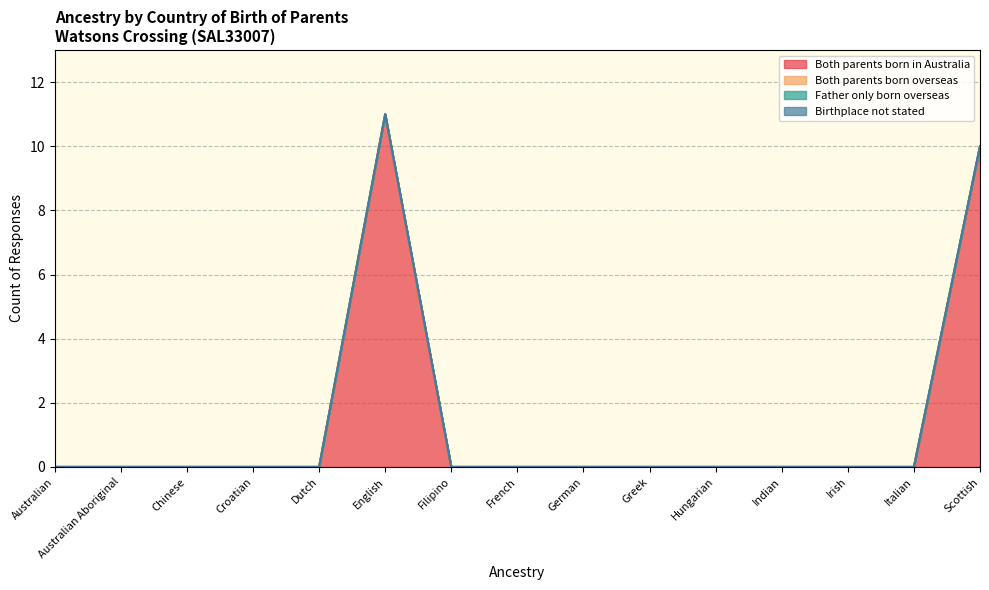

Where is Both parents born in Australia nearest to the value 5?

Australian